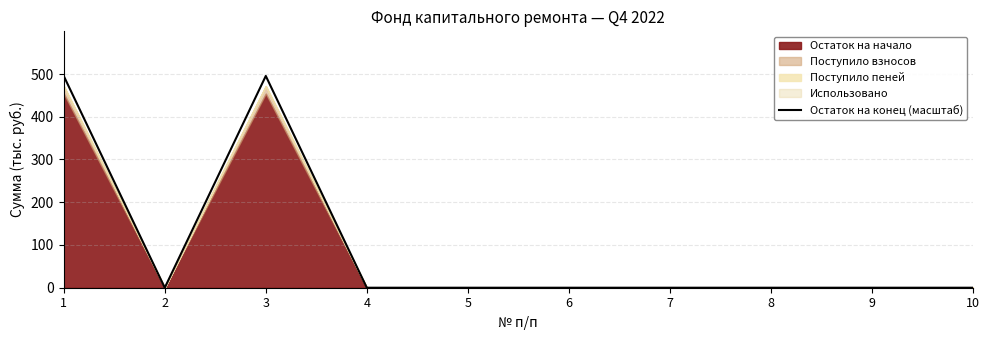

Reading left to right, what are all the values shown in this chart?

1=495.5	2=0.0	3=495.5	4=0.0	5=0.0	6=0.0	7=0.0	8=0.0	9=0.0	10=0.0